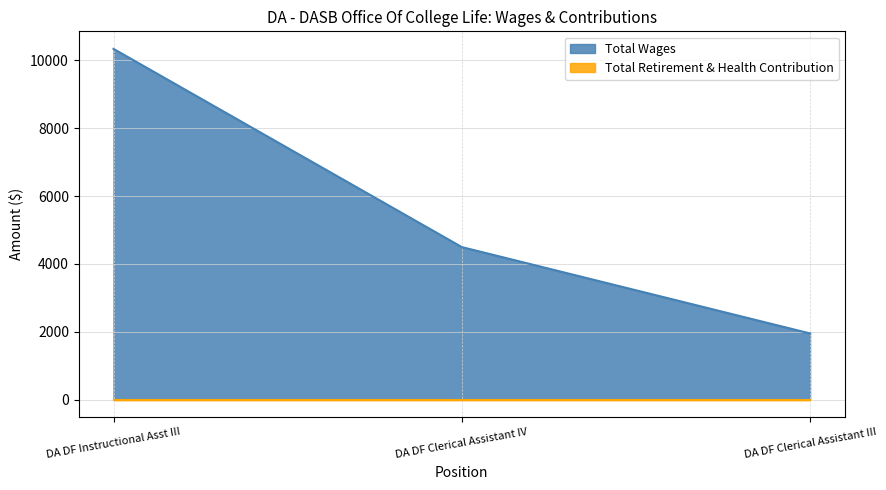

What is the sum of the values at DA DF Clerical Assistant III and DA DF Instructional Asst III?

12288